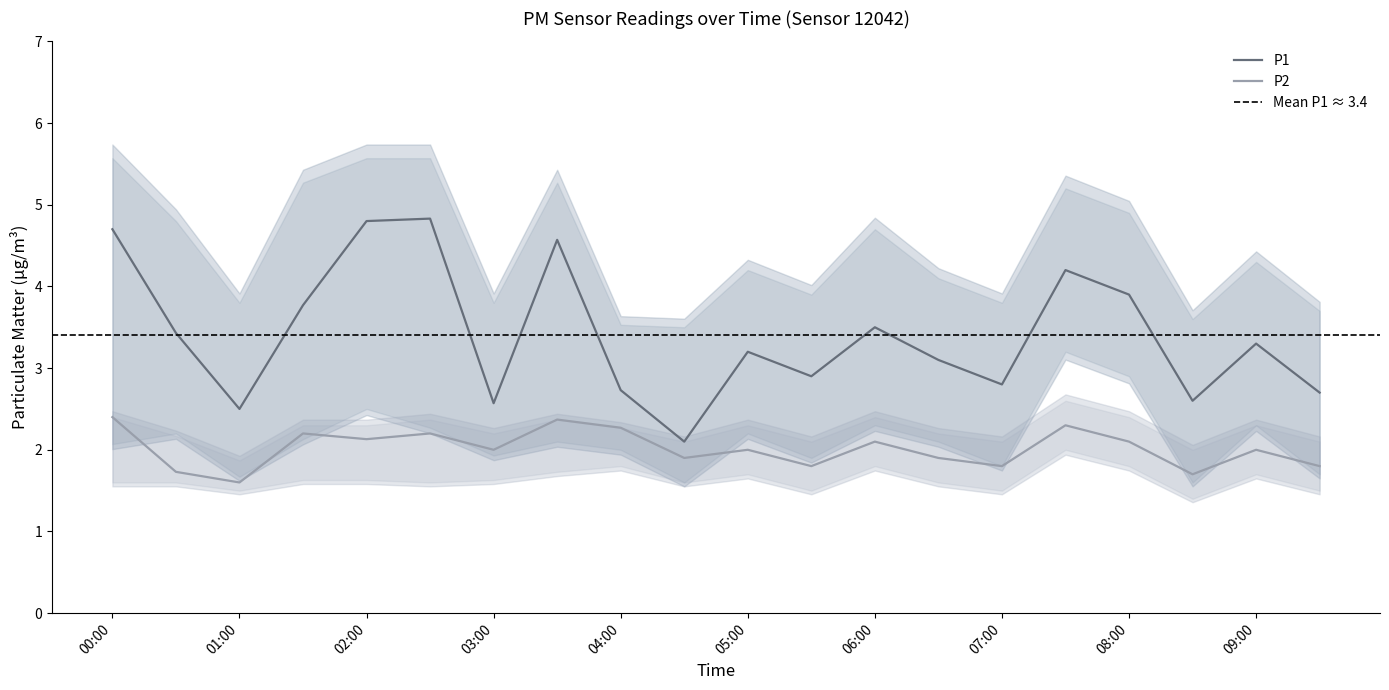

True or false: P2 and P2_lower intersect in this chart.

False